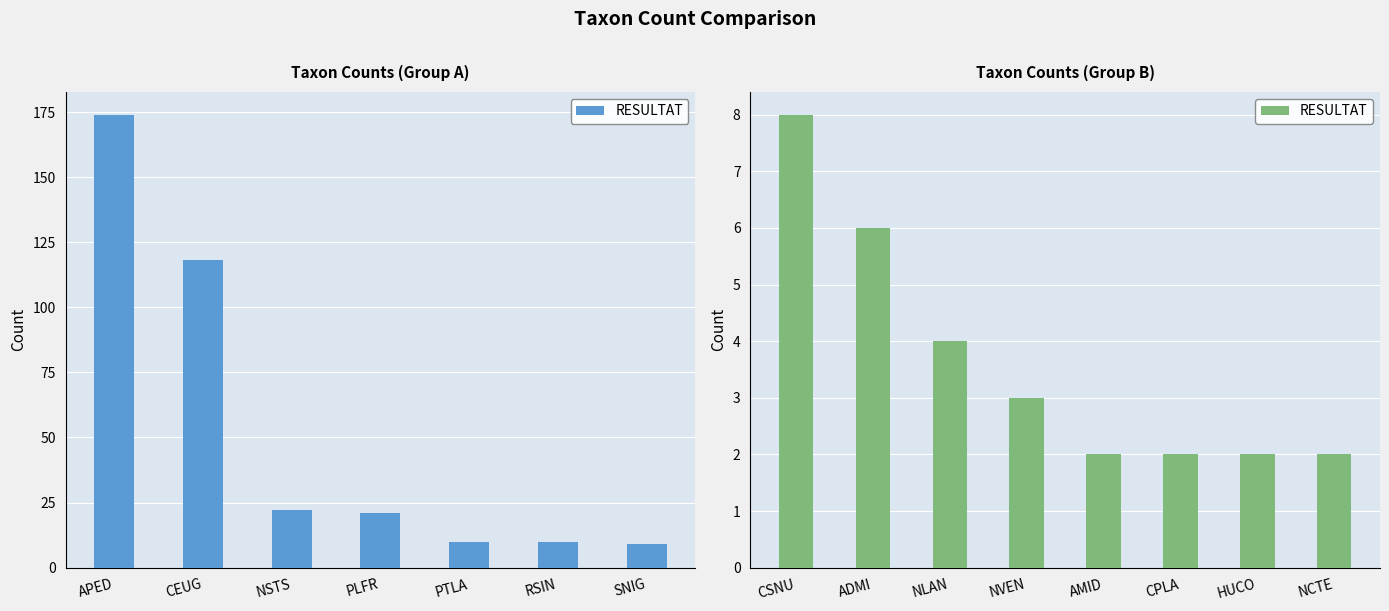

What is the label of the 6th bar from the left?

CPLA